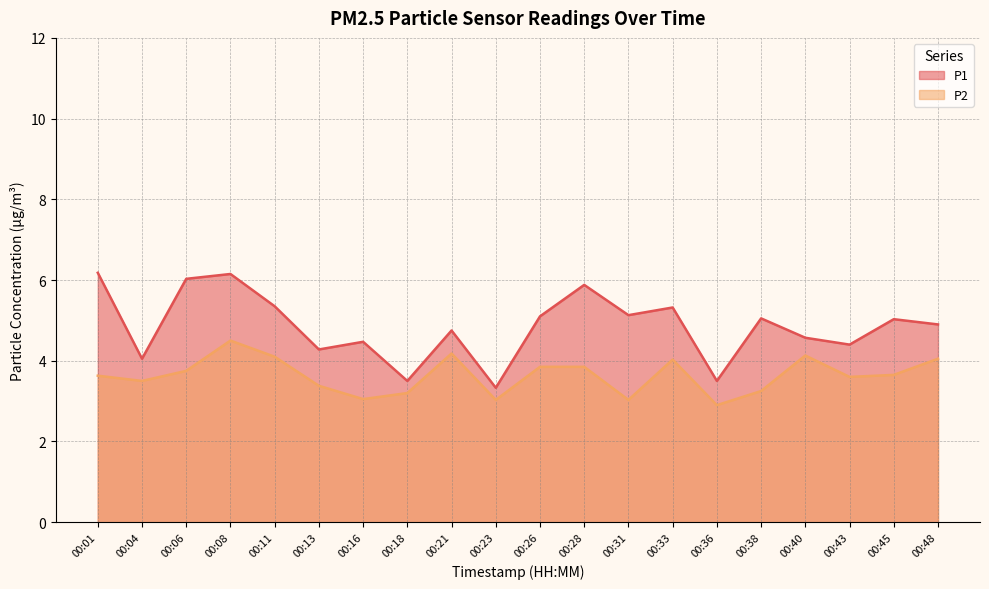

Which series has the largest range (max minus min)?

P1